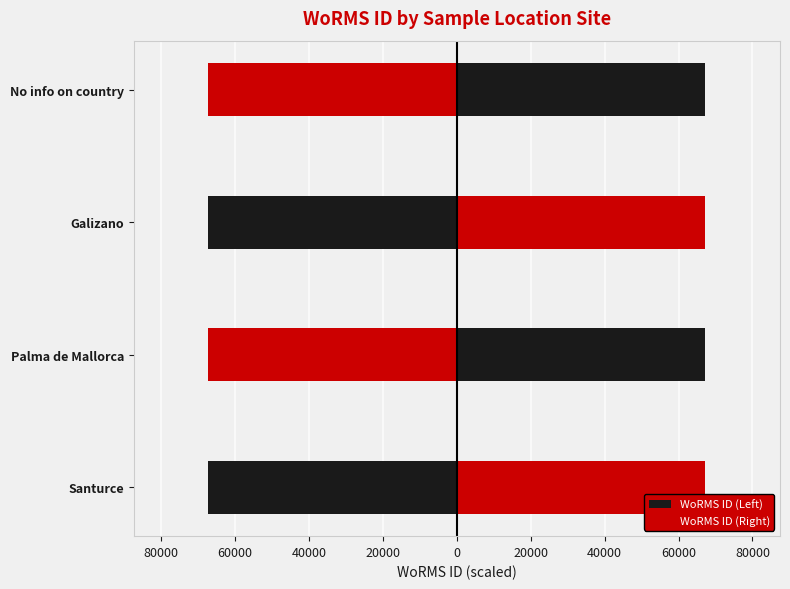

The WoRMS ID (Left) series shows -24036 at No info on country. True or false?

False